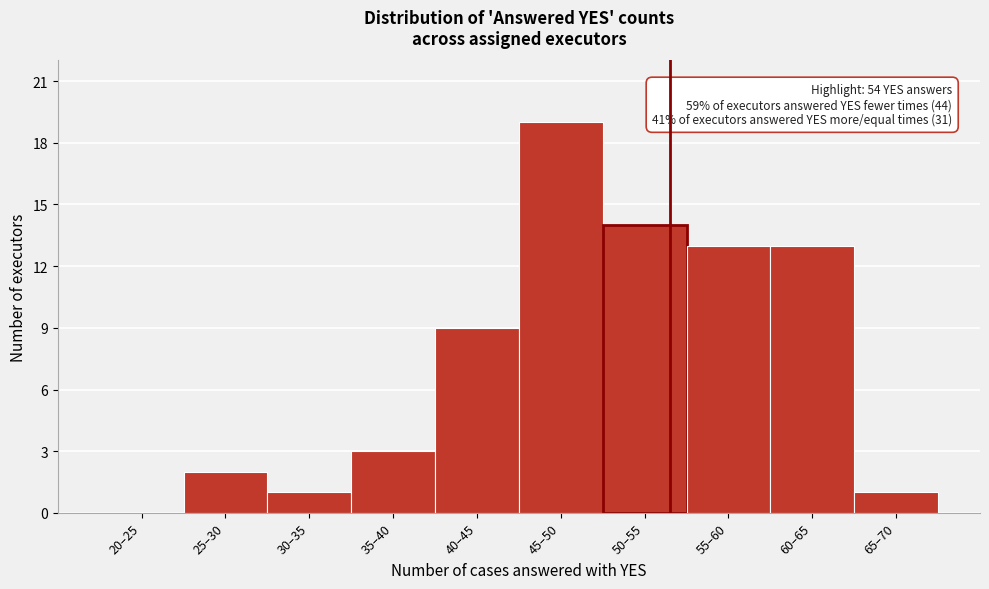

Reading left to right, what are all the values shown in this chart?

20–25=0	25–30=2	30–35=1	35–40=3	40–45=9	45–50=19	50–55=14	55–60=13	60–65=13	65–70=1